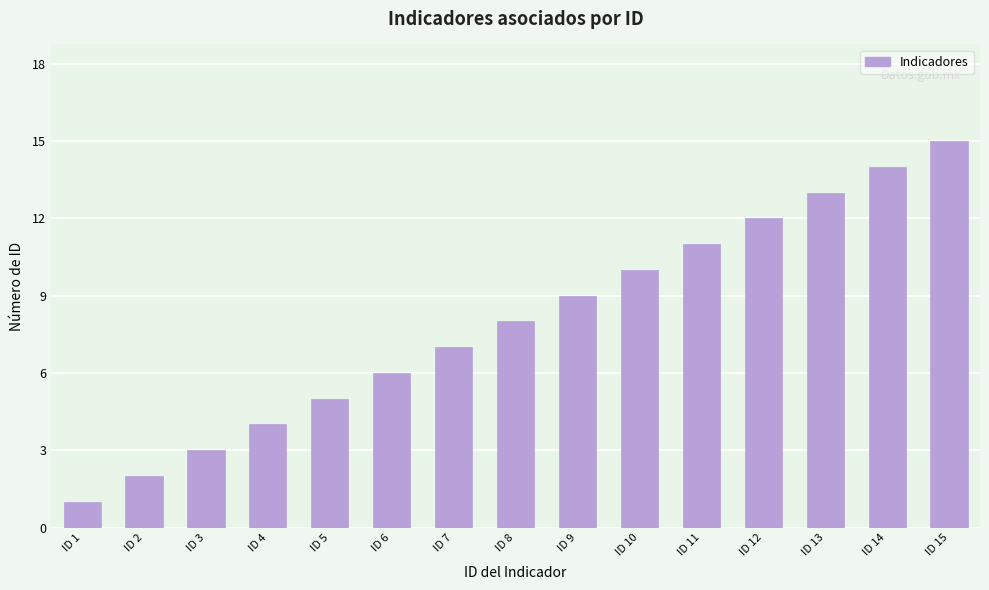

The chart shows a value of 5 at ID 5. True or false?

True